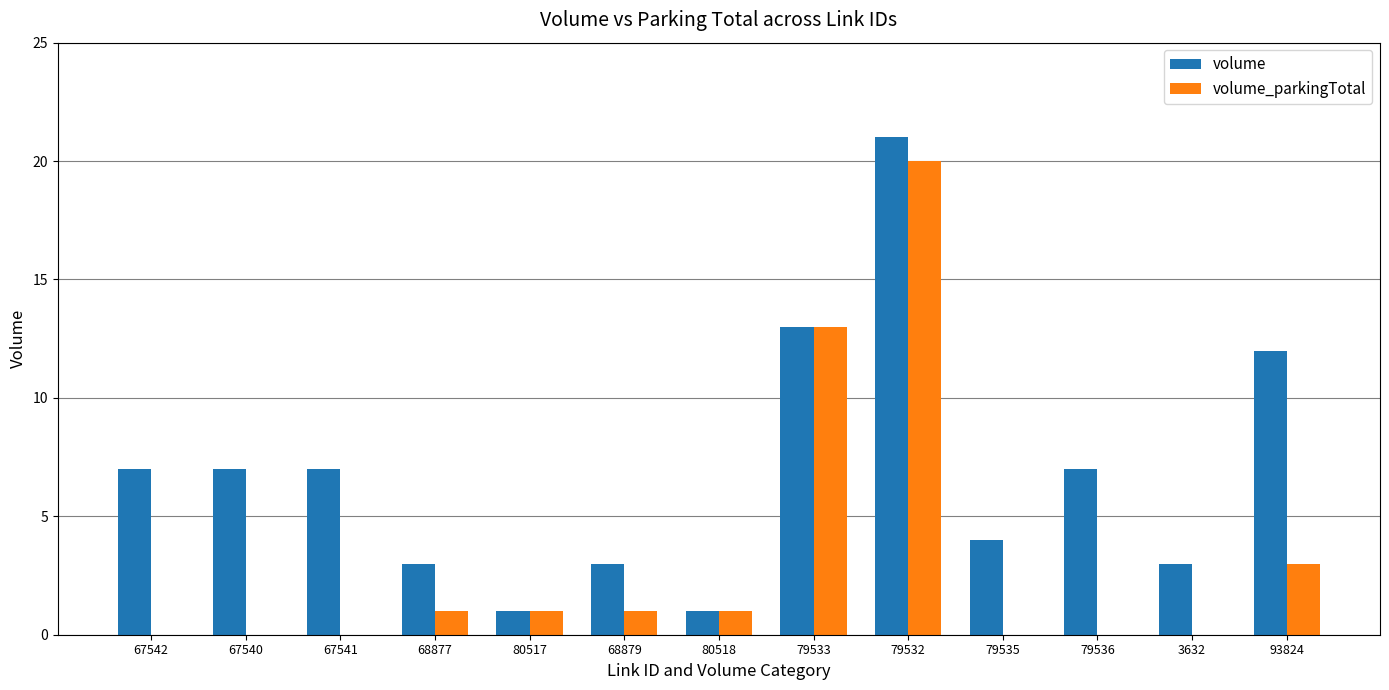

What are all the series names shown in the legend?

volume, volume_parkingTotal